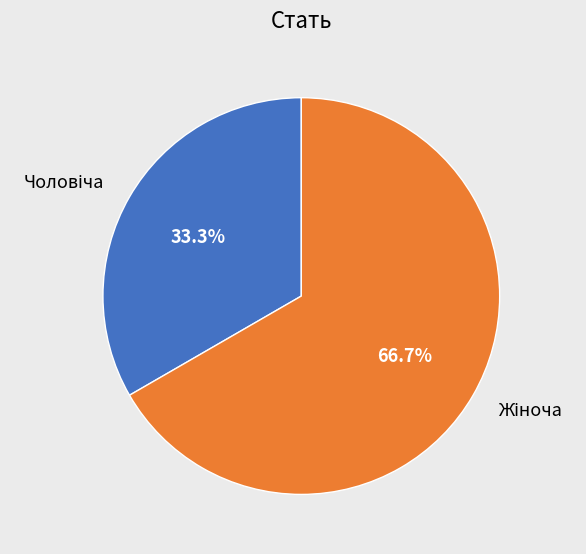

Is there a majority slice in this chart?

Yes